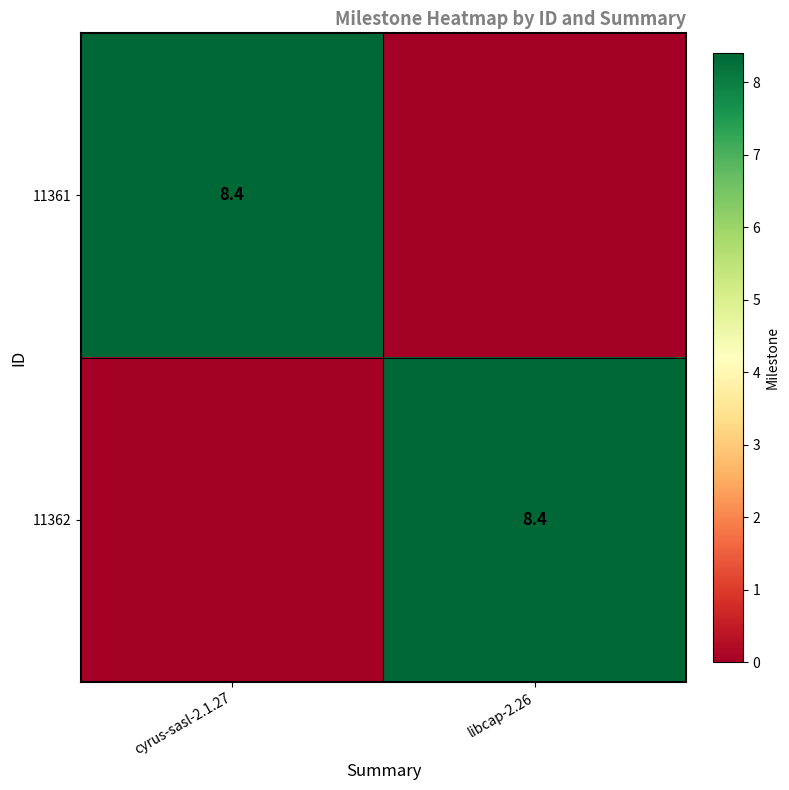

The value of 11362 at libcap-2.26 is 14.2. True or false?

False